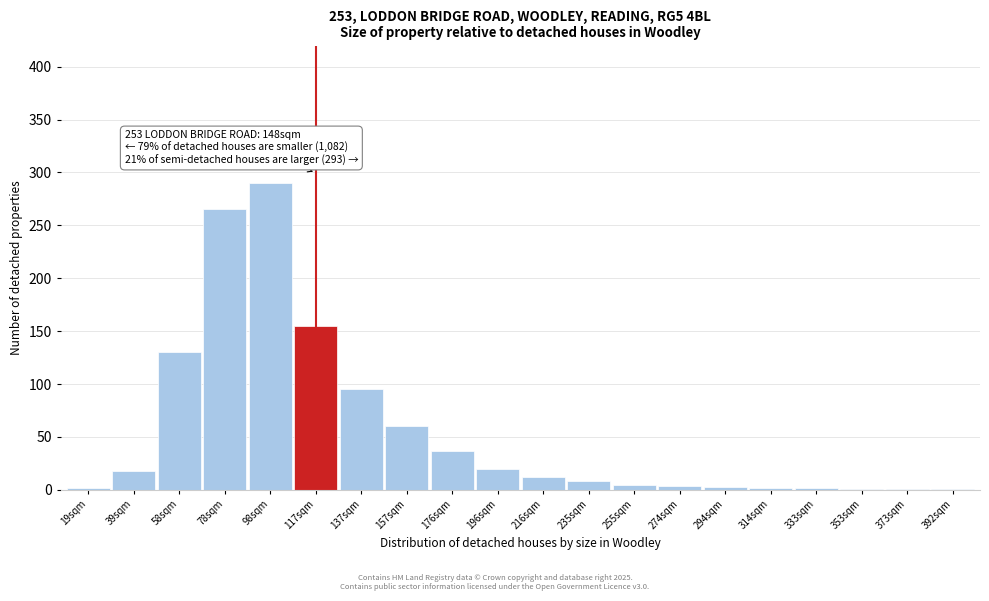

Which label corresponds to the largest value in the chart?

98sqm